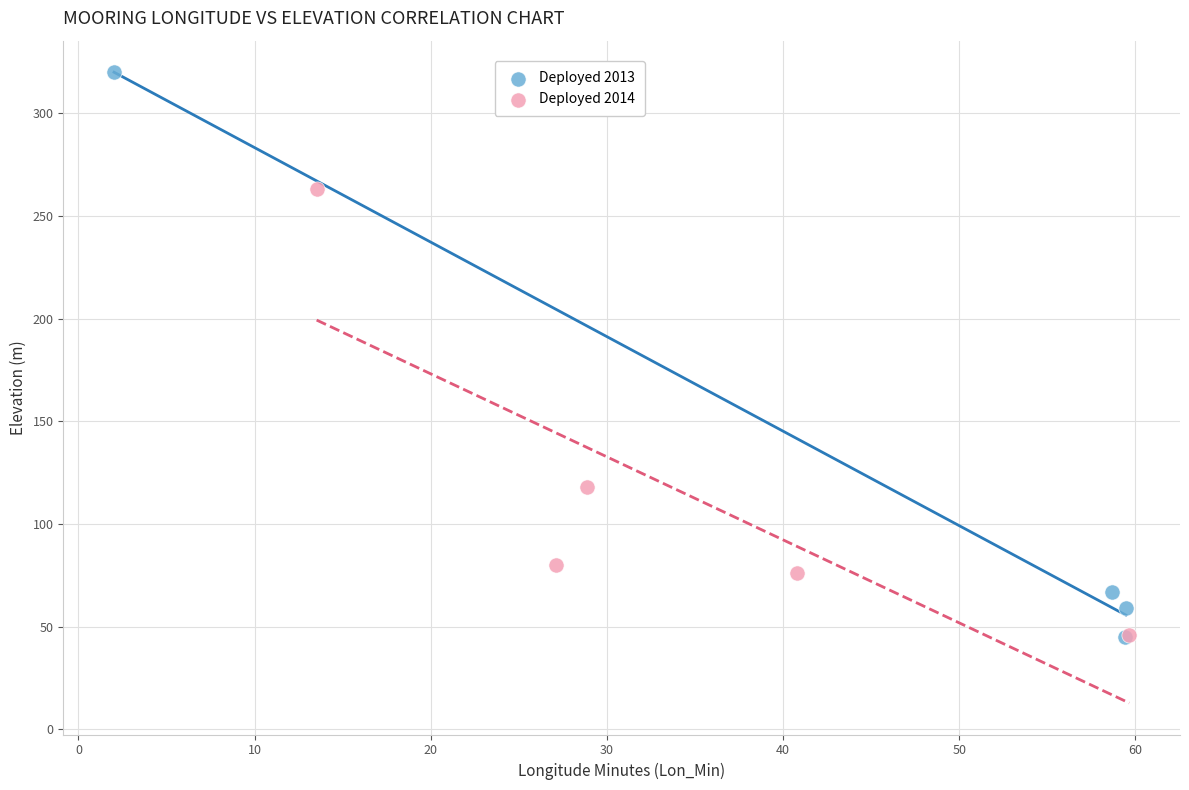

Which series reaches the maximum Y coordinate?

Deployed 2013